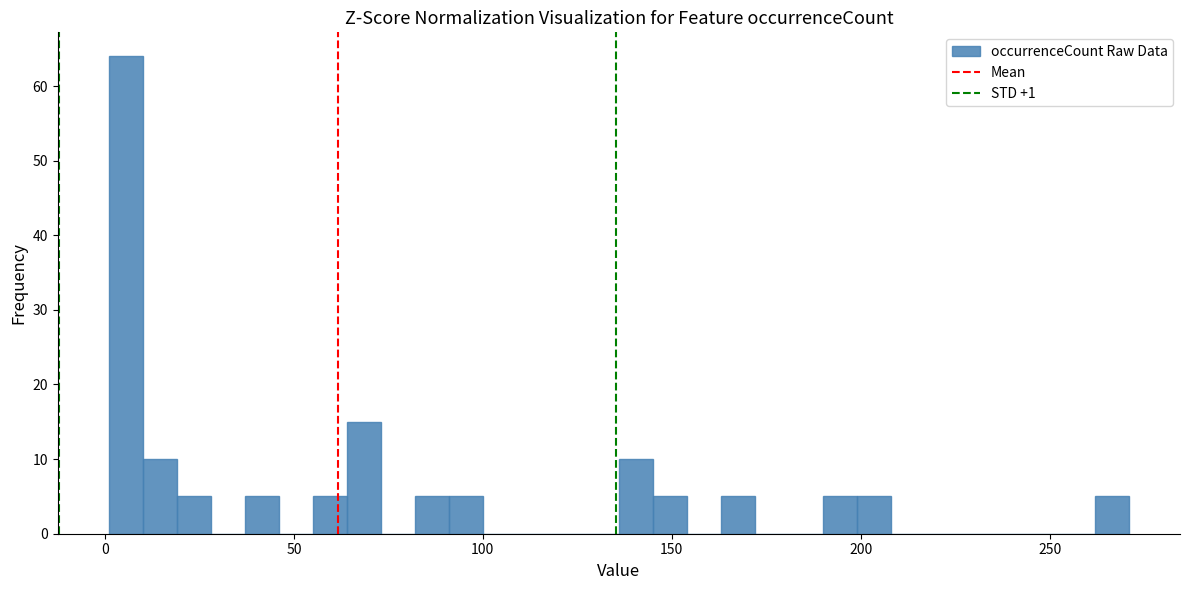

Around what value on the x-axis is the tallest bar? Give the approximate position of its centre, as read against the axis.

5